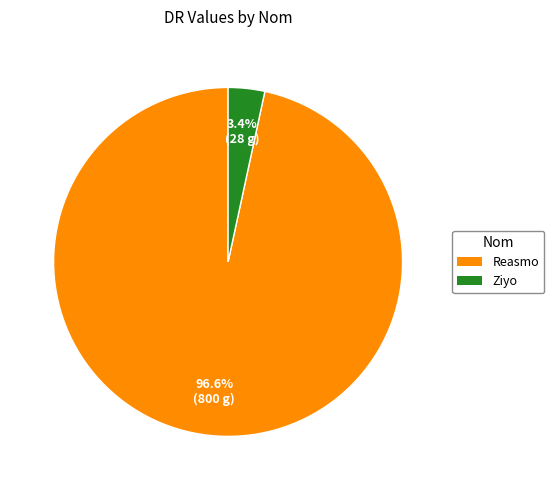

To the nearest percent, what portion does Ziyo represent?

3%